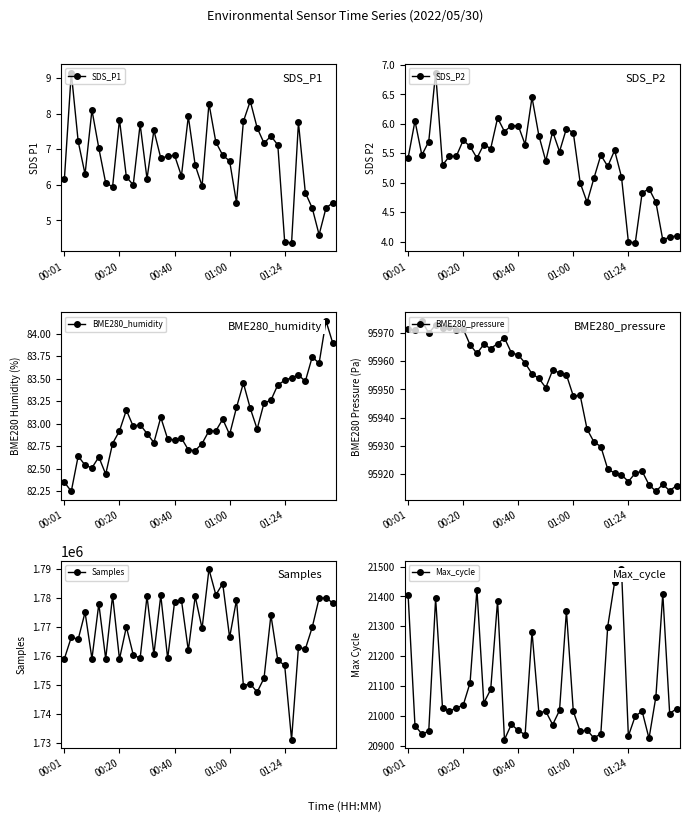

What is the sum of all Max_cycle values?

843622